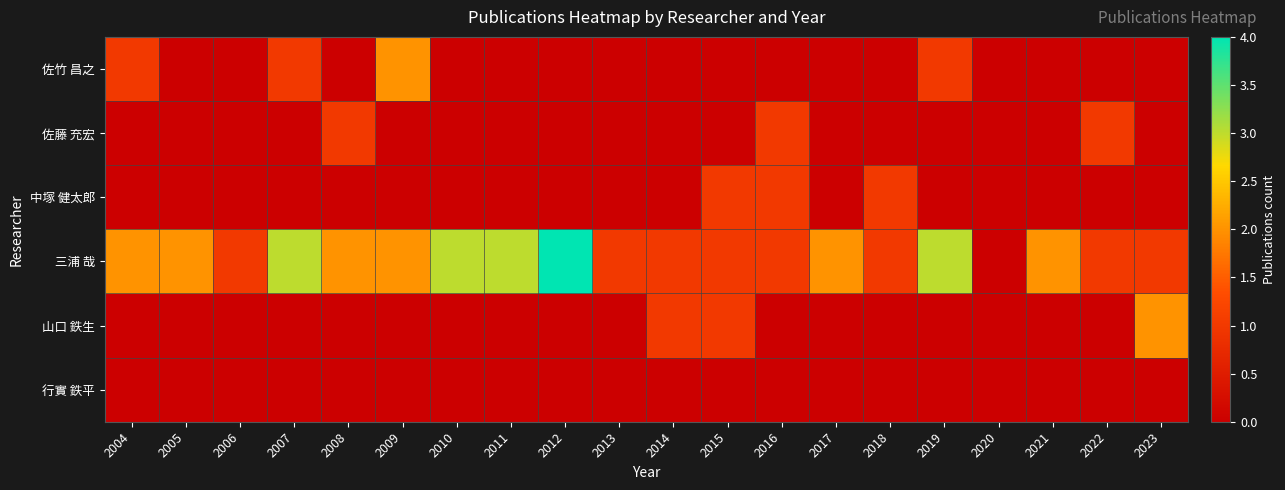

At which category does the chart reach its peak across all series?

2012